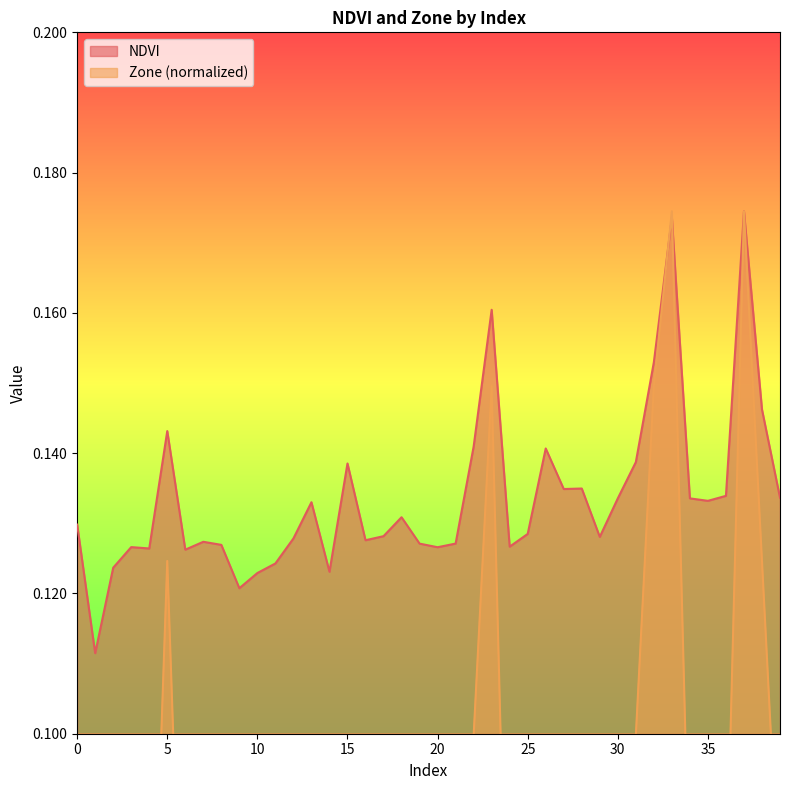

Between which two adjacent categories do NDVI and Zone first intersect?

32 and 33